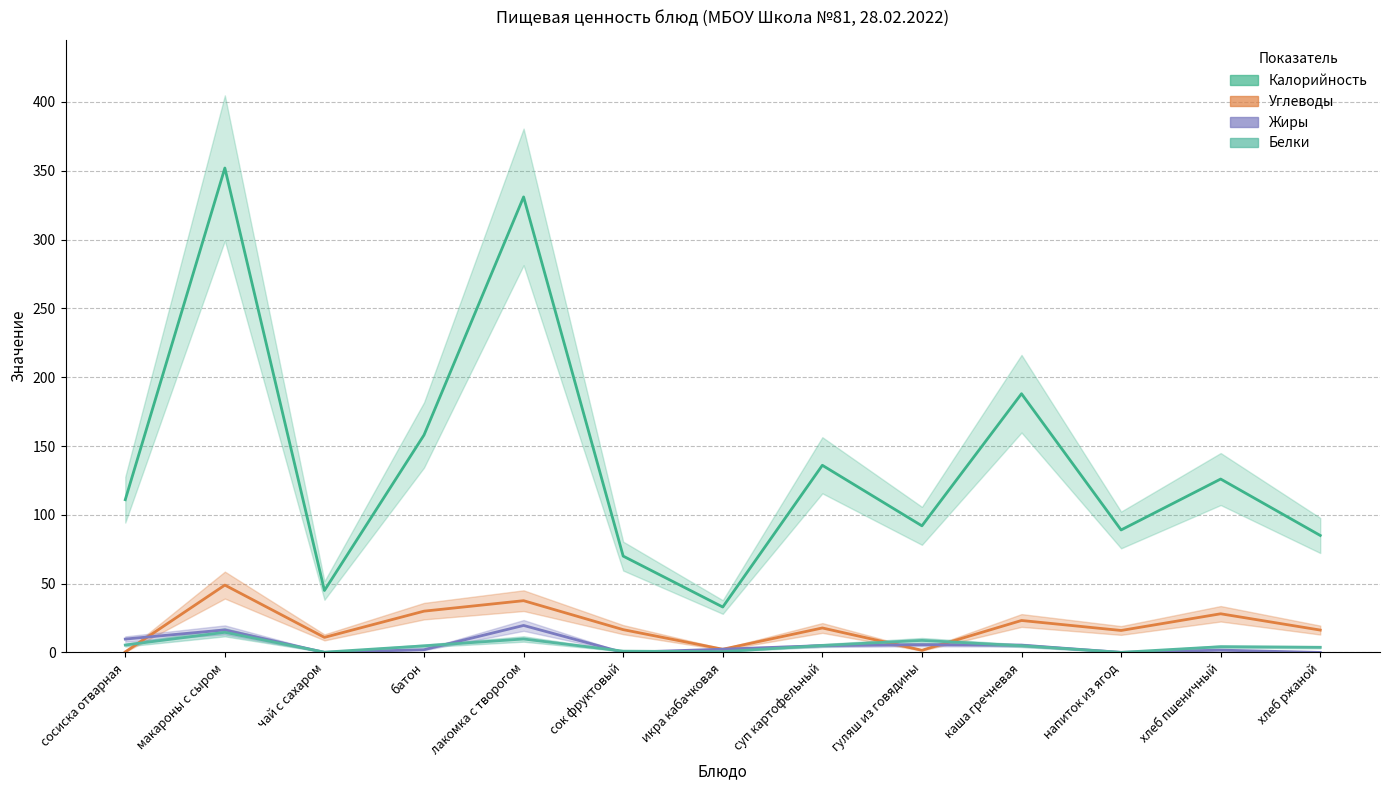

Reading left to right, transcribe all the data shown in this chart.

Калорийность: 111.0	352.0	45.0	158.0	331.0	70.0	33.0	136.0	92.0	188.0	89.0	126.0	85.0
Белки: 5.4	14.6	0.2	4.8	9.8	0.9	0.6	5.1	8.8	4.9	0.1	4.2	3.8
Жиры: 9.7	16.4	0.0	2.0	19.6	0.0	2.4	5.0	5.6	5.3	0.1	1.7	0.0
Углеводы: 0.4	48.9	10.9	30.0	37.6	16.6	2.3	17.8	1.6	23.2	16.0	28.1	16.2